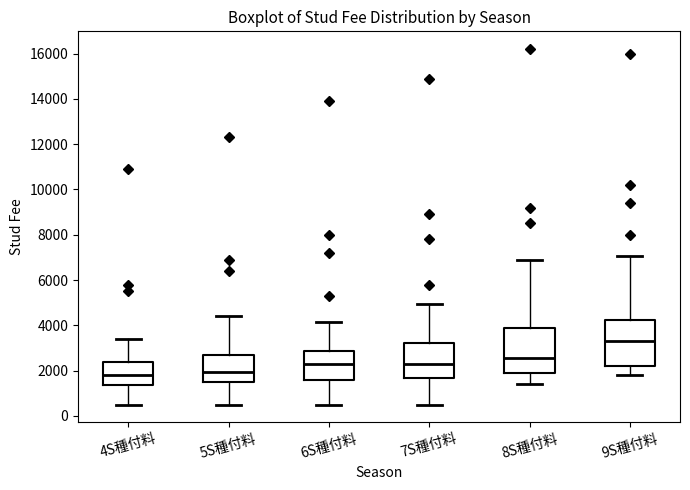

Reading left to right, read every box against the y-axis: the position of its median line, the range the box covers, and the ends of its whiskers. The values are not printed on the chart, so give them approximately, as read against the axis.

4S種付料: median 1800, box 1400 to 2400, whiskers 600 to 3400
5S種付料: median 2000, box 1400 to 2800, whiskers 600 to 4400
6S種付料: median 2400, box 1600 to 2800, whiskers 600 to 4200
7S種付料: median 2400, box 1600 to 3200, whiskers 600 to 5000
8S種付料: median 2600, box 2000 to 4000, whiskers 1400 to 7000
9S種付料: median 3200, box 2200 to 4200, whiskers 1800 to 7000